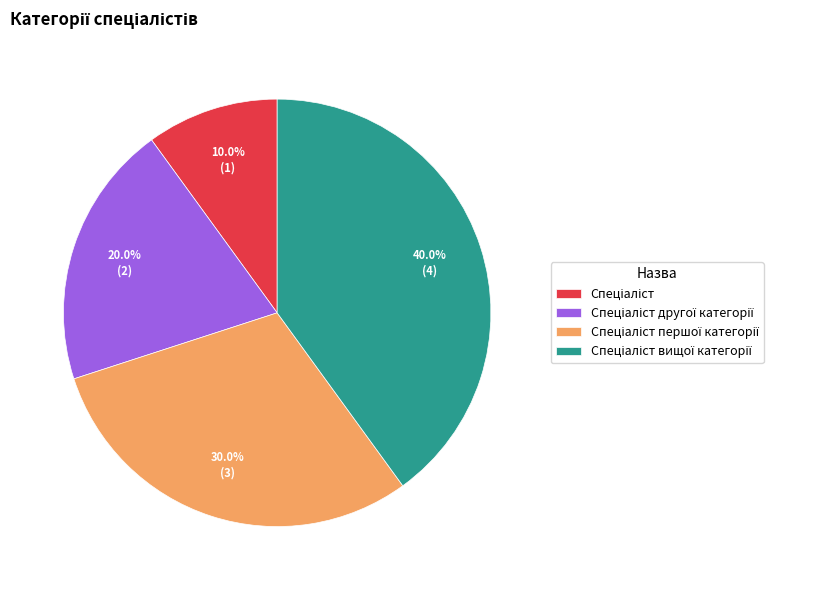

Is there a majority slice in this chart?

No